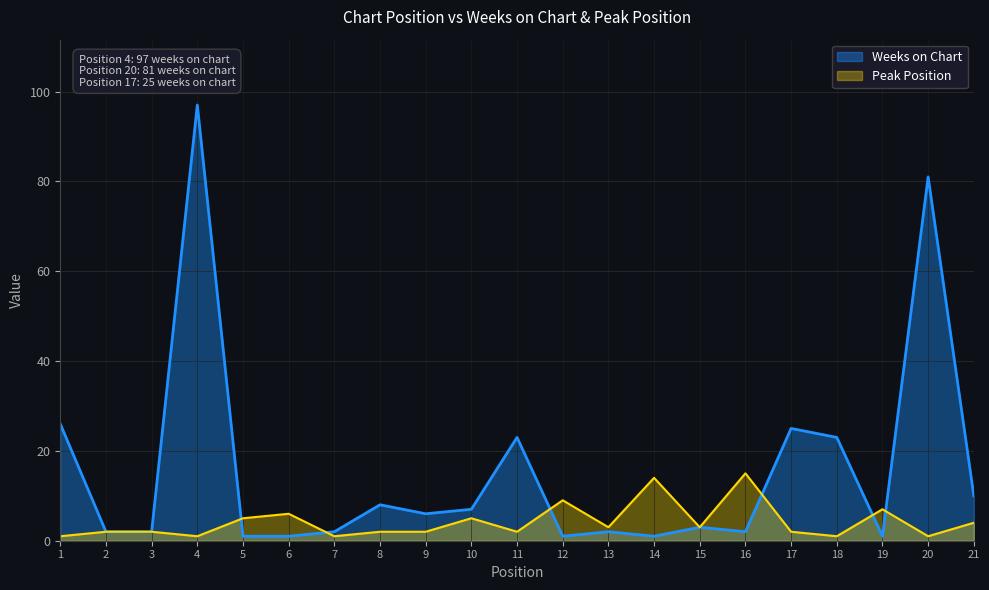

List the series in order of their peak value, highest first.

Weeks on Chart, Peak Position